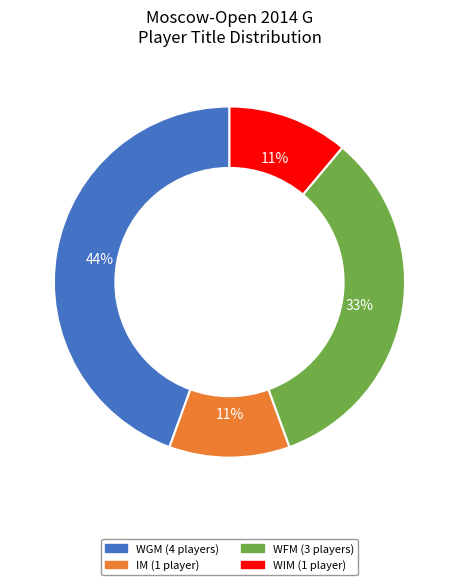

True or false: IM accounts for 18% of the total.

False